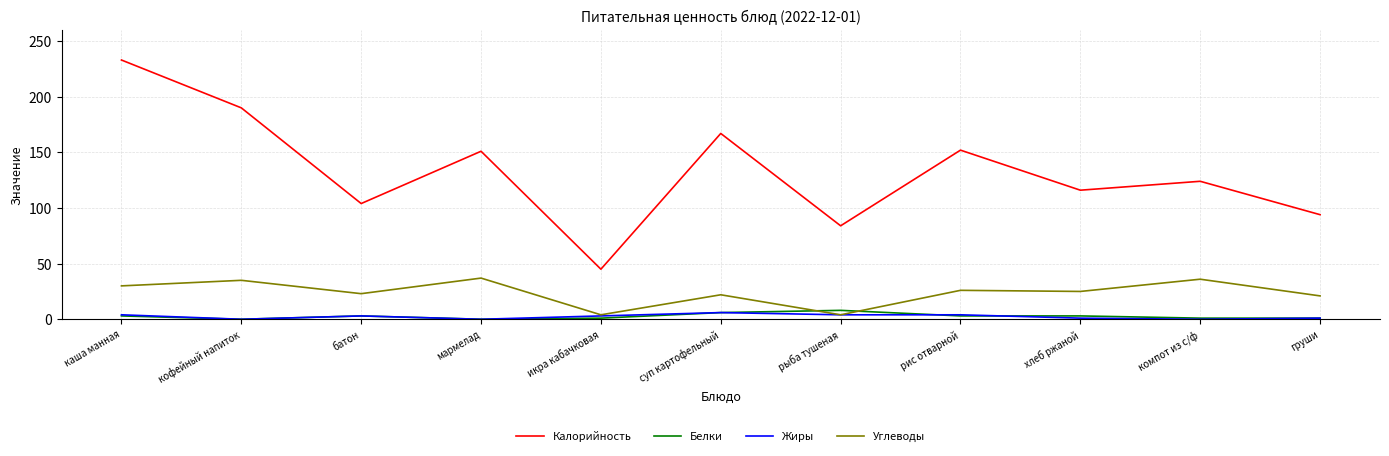

What position from the left is груши?

11